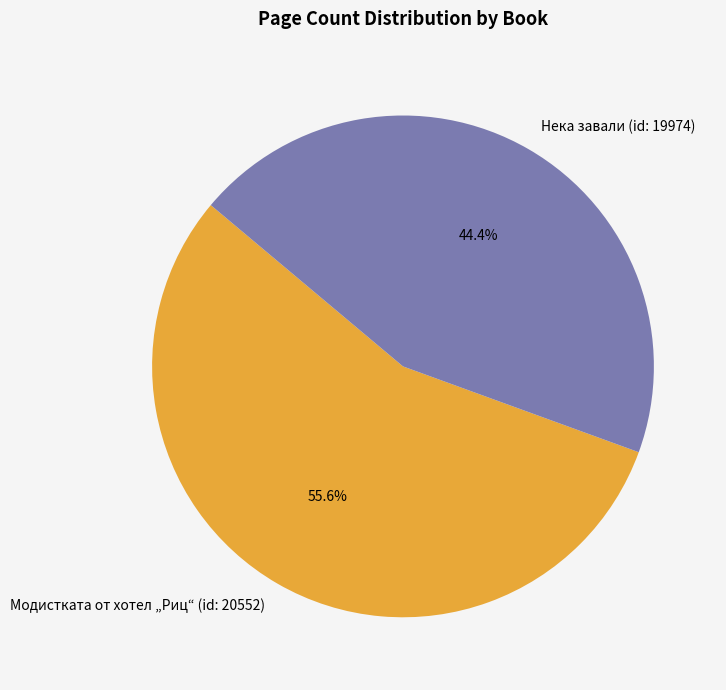

Is it true that Модистката от хотел „Риц“ (id: 20552) is 56% of the pie?

True